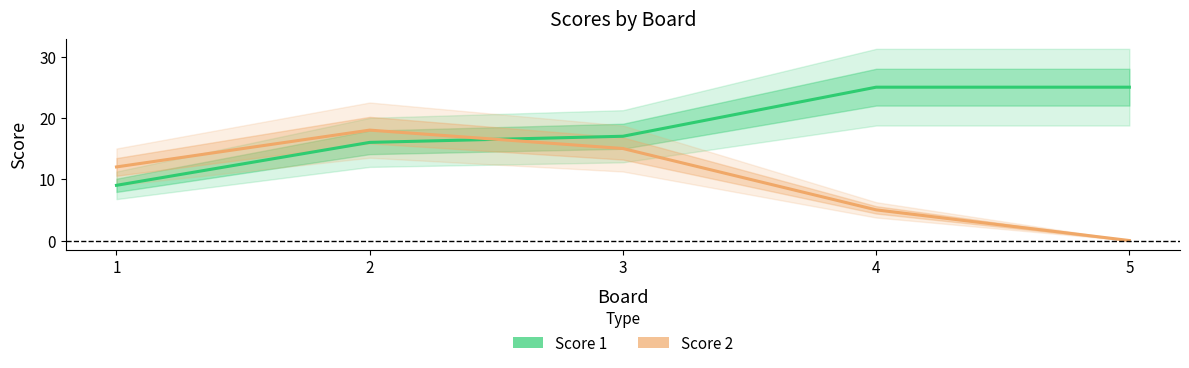

What is the difference between the Score 1 values at 4 and 2?

9